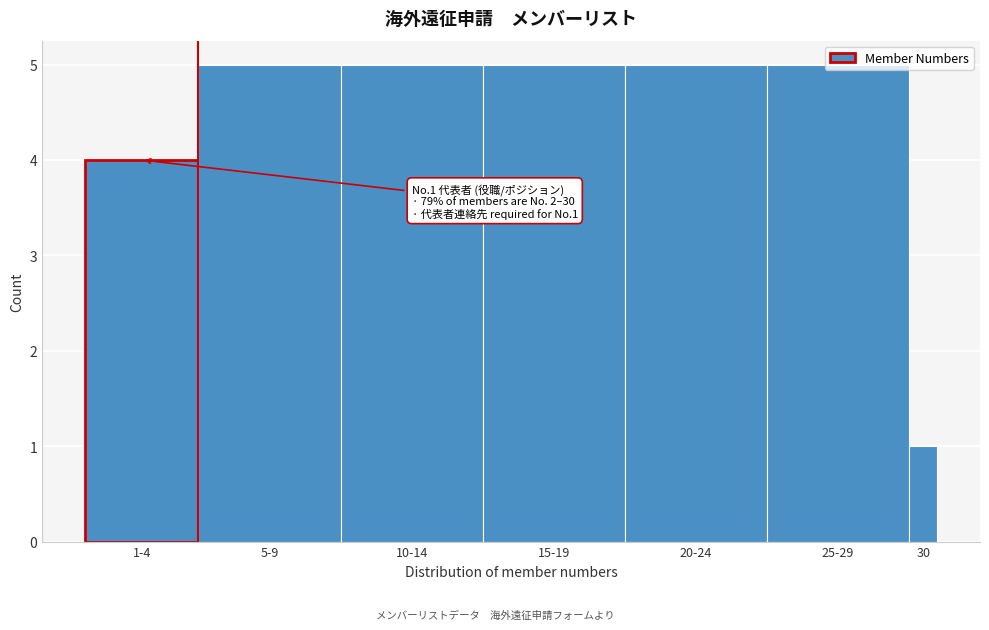

What is the change in value from 1-4 to 5-9?

+1